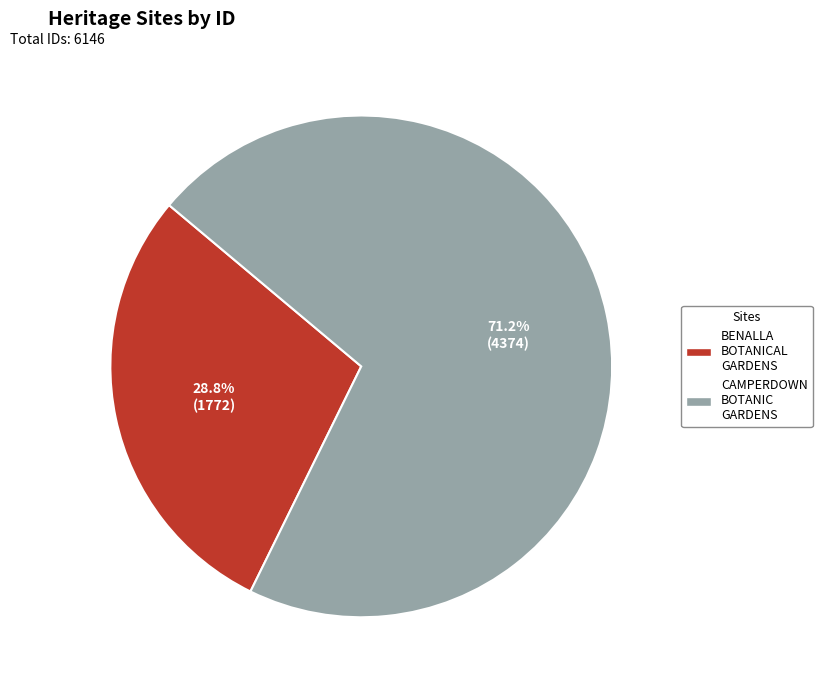

Is there a majority slice in this chart?

Yes